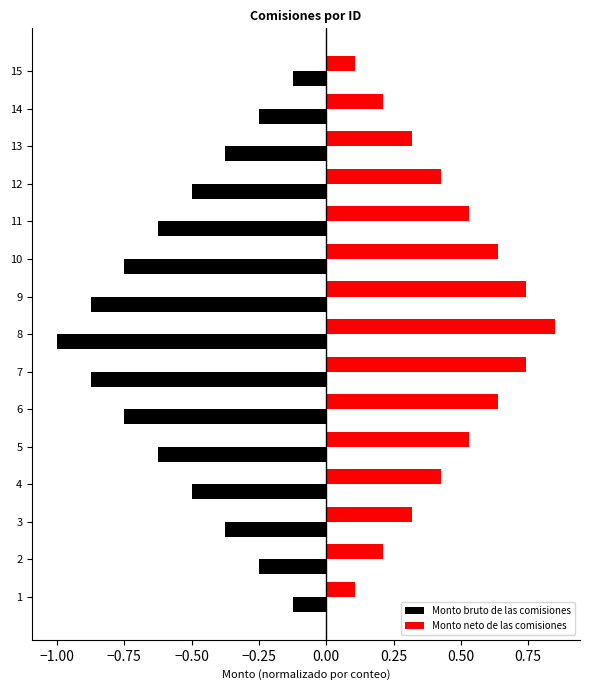

At how many categories does at least one series exceed 0?

15